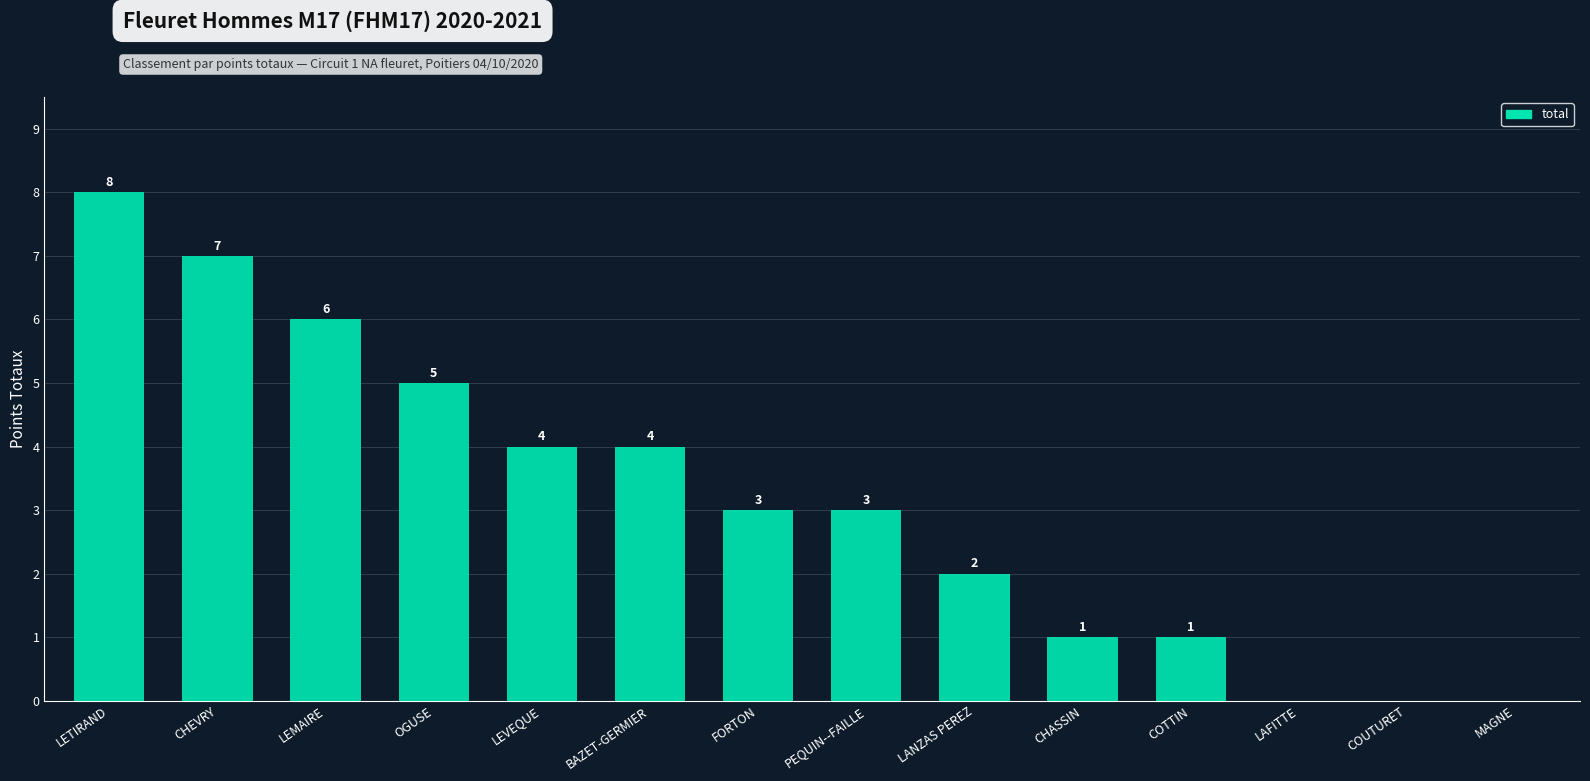

Approximately how many times larger is the value at LANZAS PEREZ compared to OGUSE?

0.4